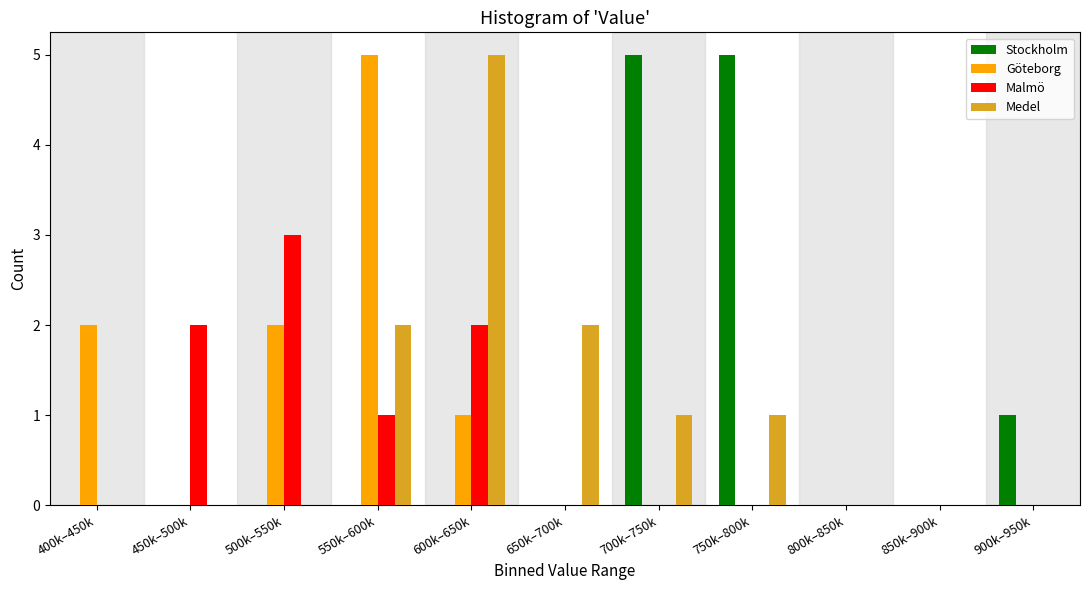

What is the greatest value displayed?

5